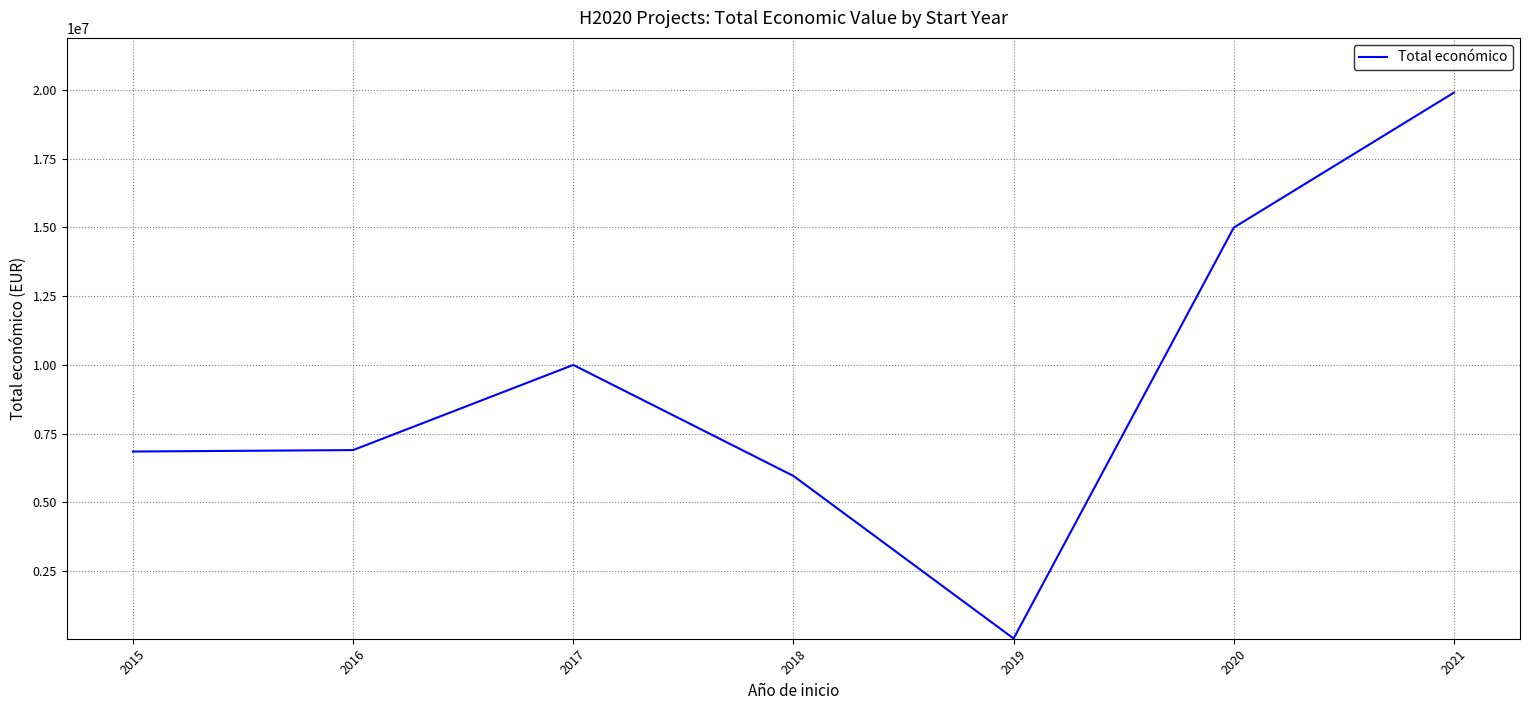

What is the minimum value shown in the chart?

50000